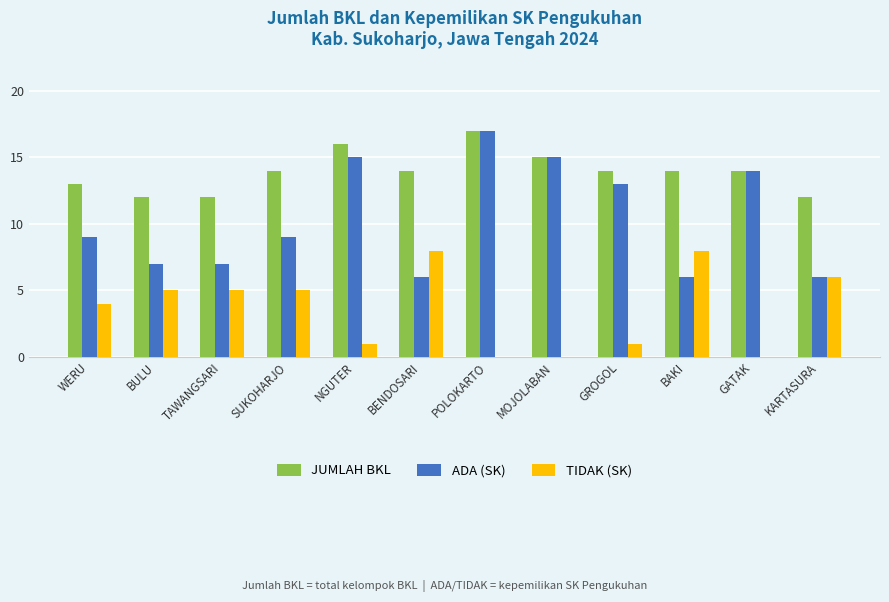

Reading right to left, extract all data points from this chart.

JUMLAH BKL: 12	14	14	14	15	17	14	16	14	12	12	13
ADA (SK): 6	14	6	13	15	17	6	15	9	7	7	9
TIDAK (SK): 6	0	8	1	0	0	8	1	5	5	5	4